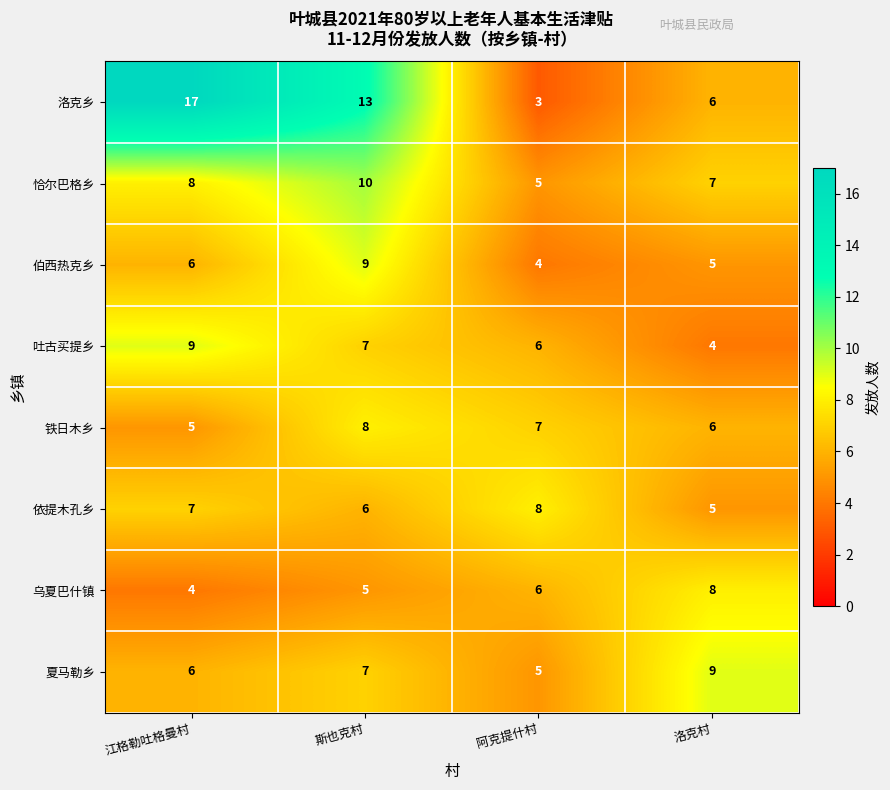

What is the difference between the highest and lowest values at 斯也克村?

8